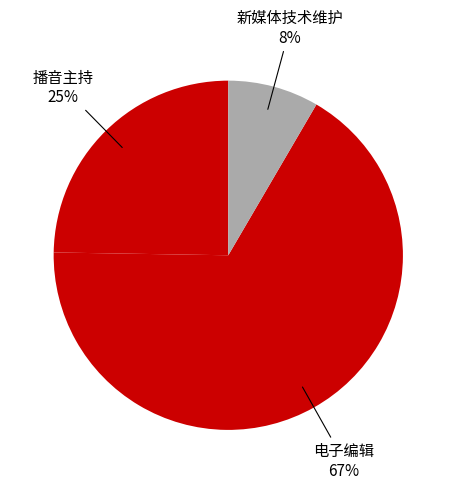

How many segments does this pie chart have?

3